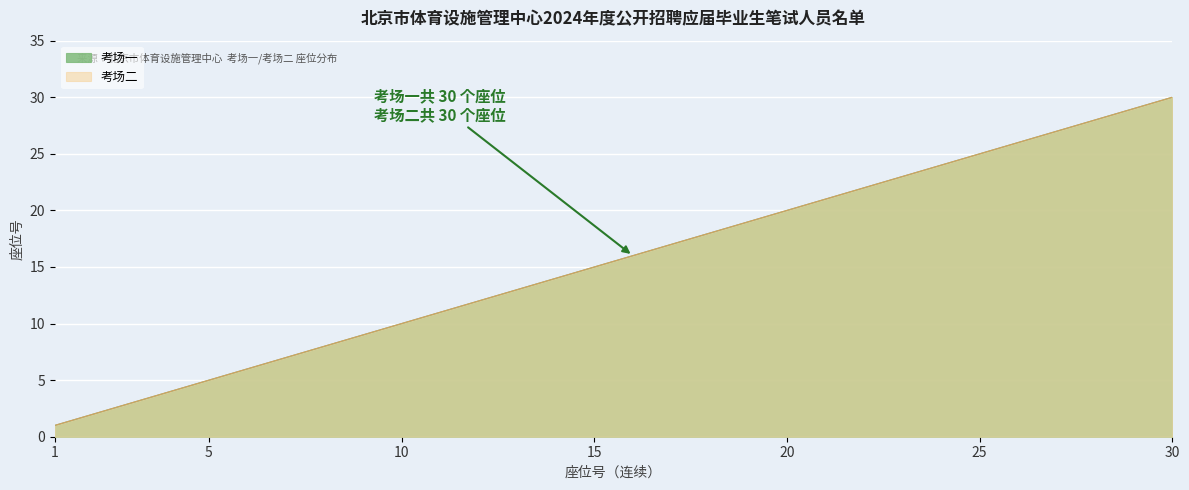

Which category has the lowest value in the 考场二 series?

1